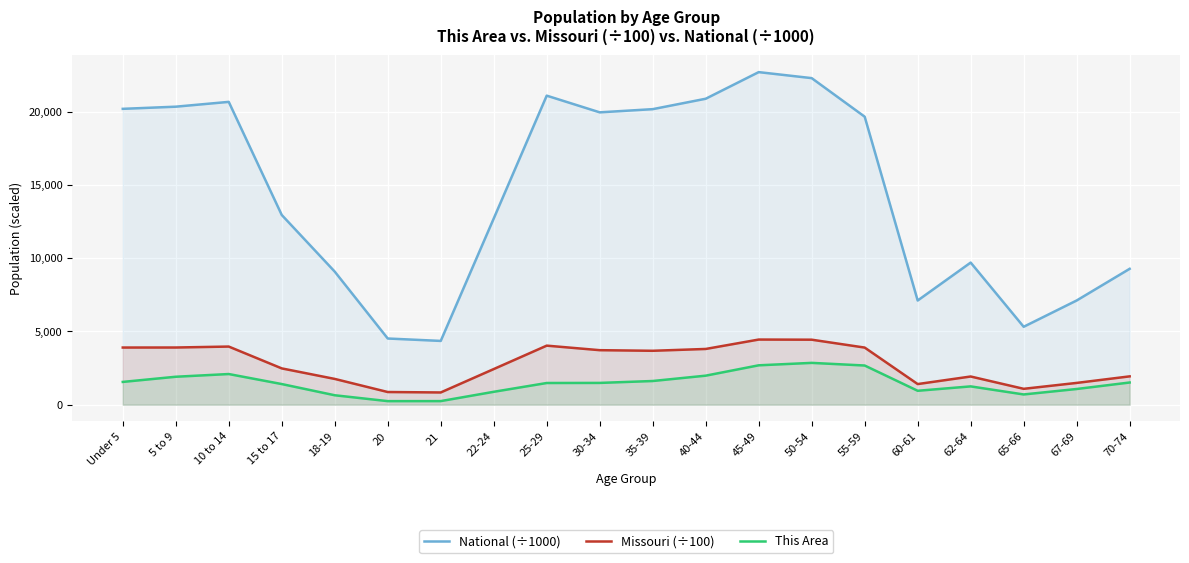

What is the total value across all series at 45-49?

29845.3